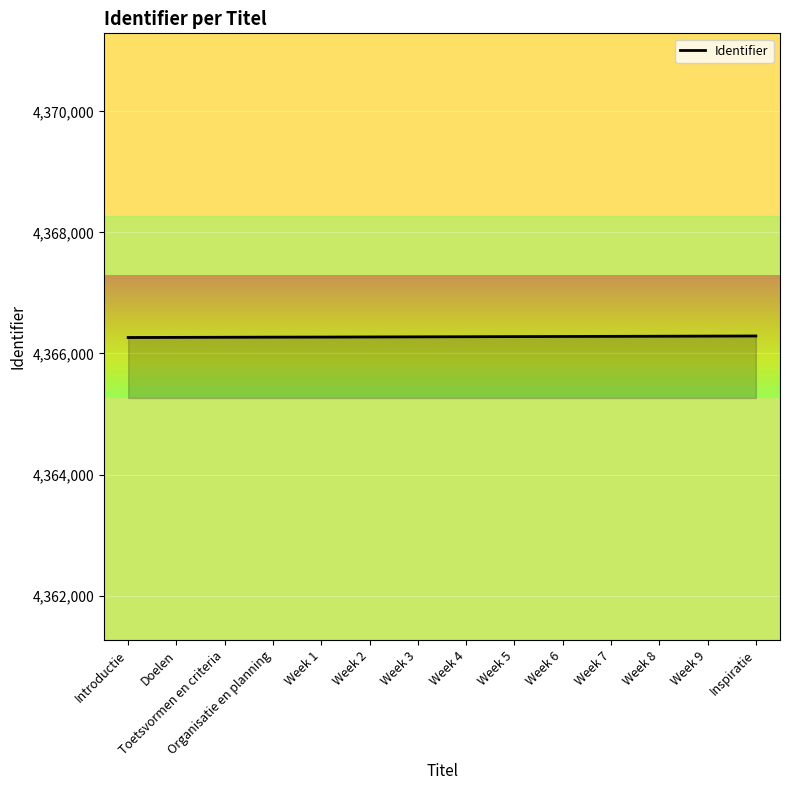

What is the maximum value shown in the chart?

4366289